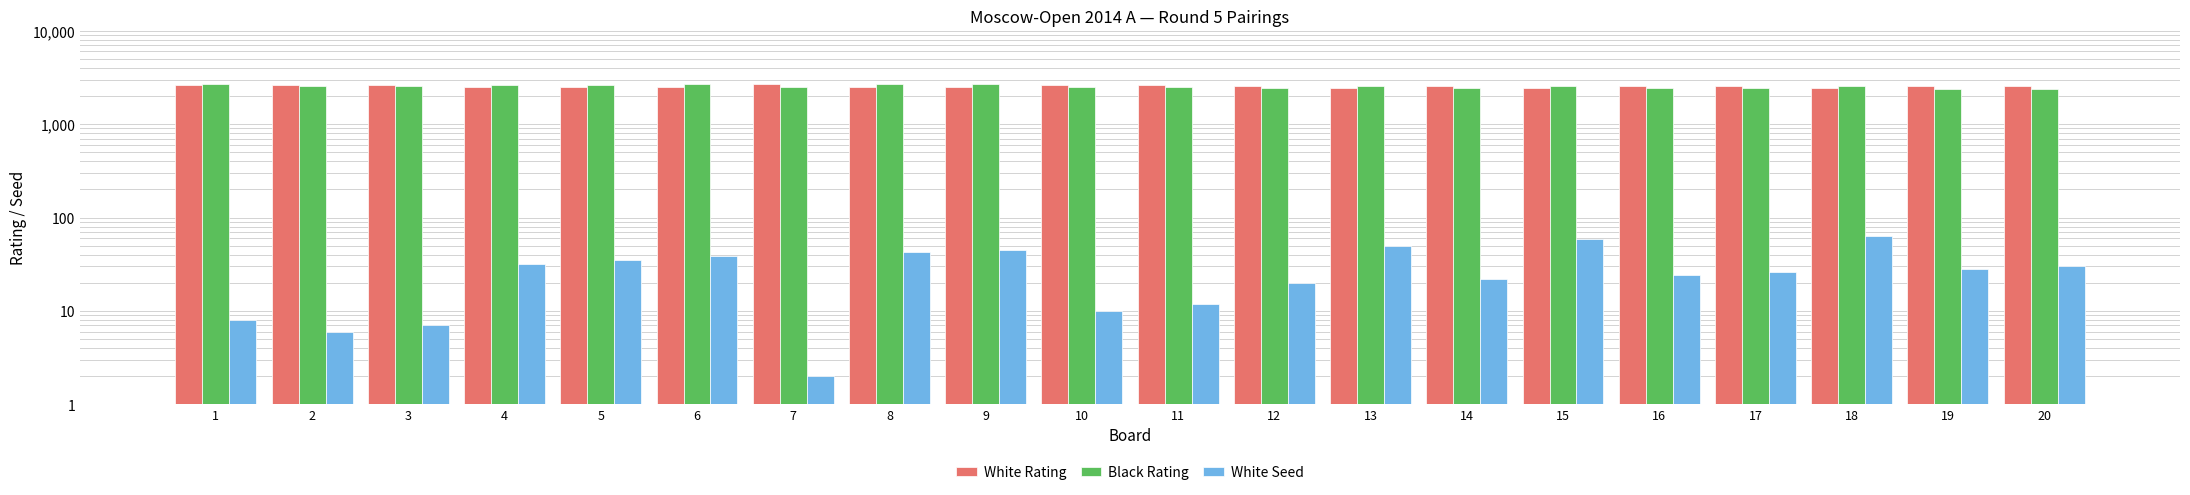

What is the difference between the maximum and minimum values in the White Rating series?

264